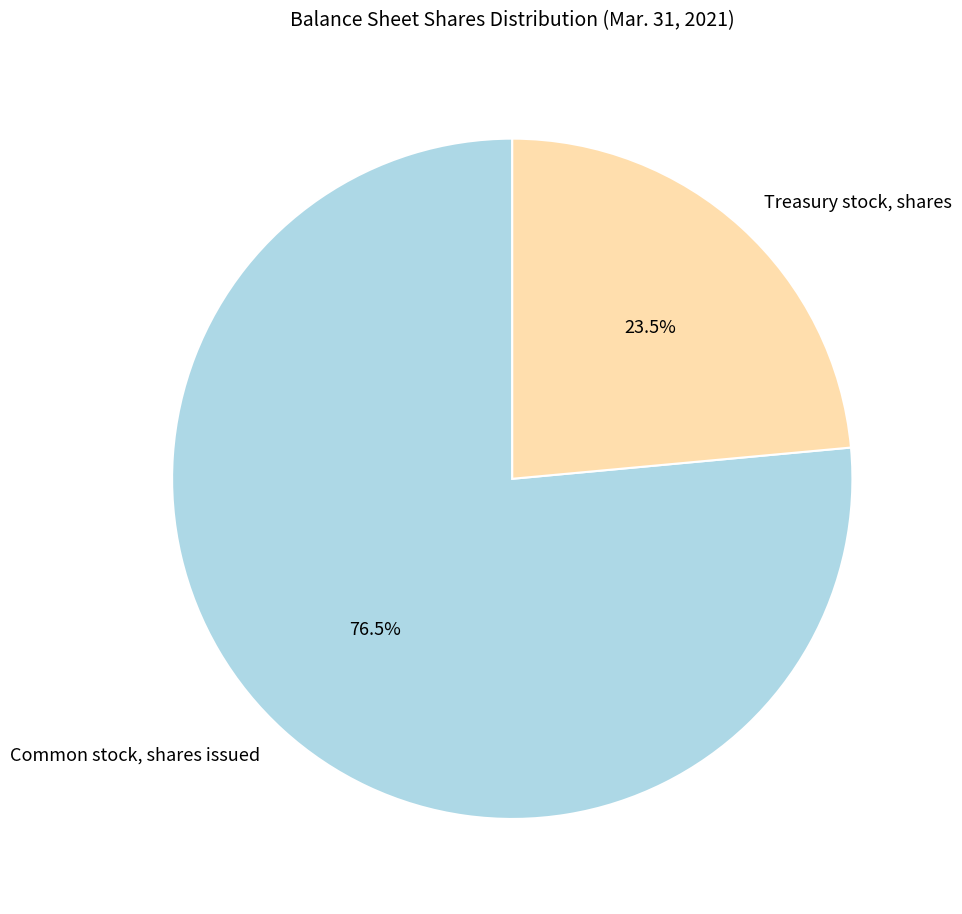

Which slice is the smallest?

Treasury stock, shares